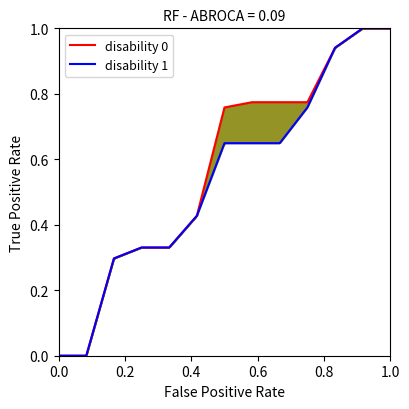

What is the highest value of the disability 0 series?

1.0